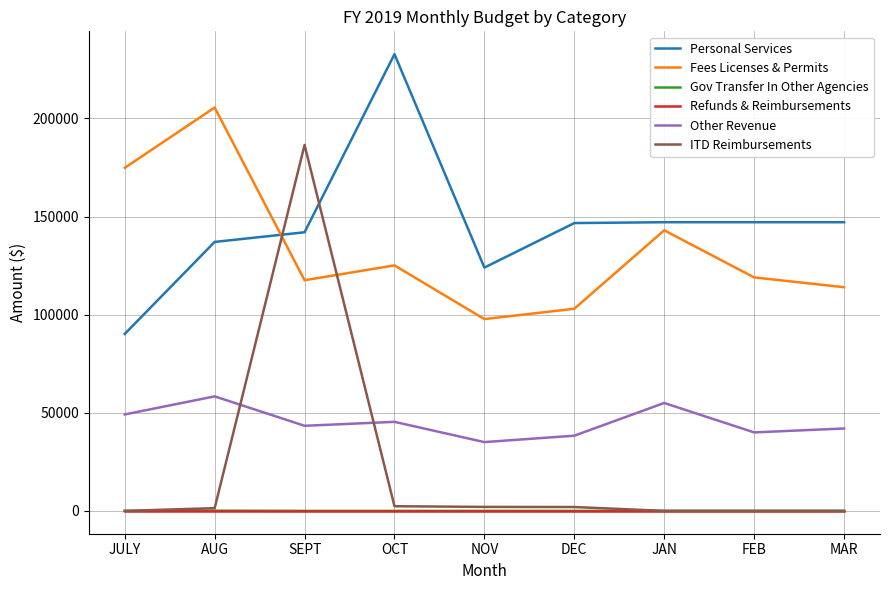

True or false: Other Revenue has a value of 40000.0 at FEB.

True